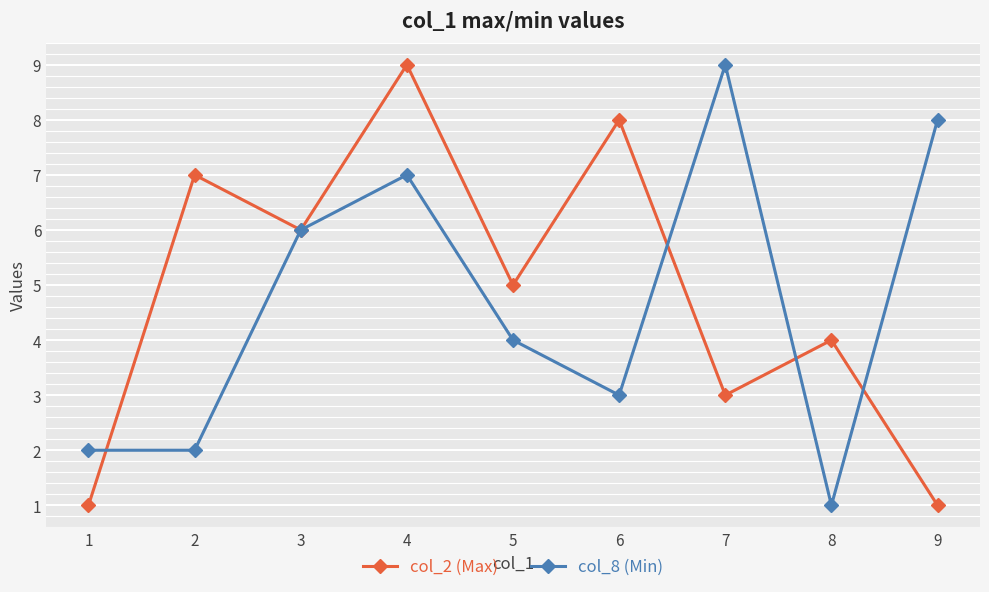

Reading left to right, list all the values displayed in this chart.

col_2 (Max): 1=1	2=7	3=6	4=9	5=5	6=8	7=3	8=4	9=1
col_8 (Min): 1=2	2=2	3=6	4=7	5=4	6=3	7=9	8=1	9=8